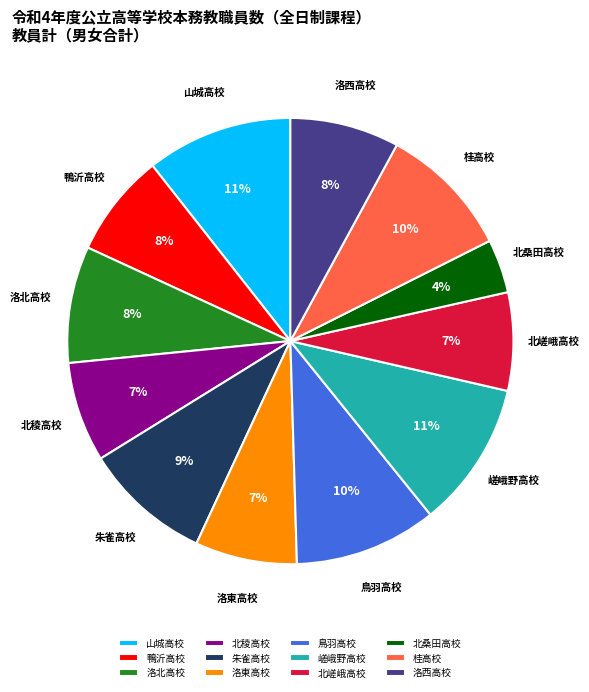

What is the smallest slice in the pie chart?

北桑田高校